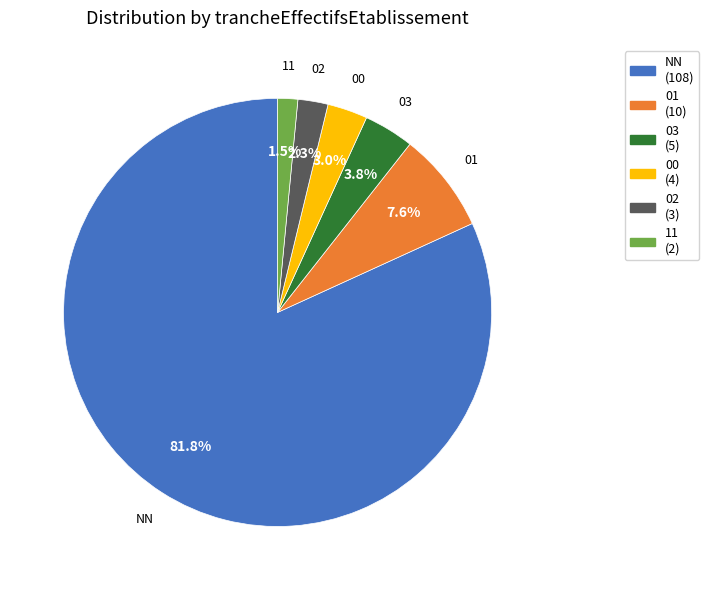

Which slice is the largest?

NN